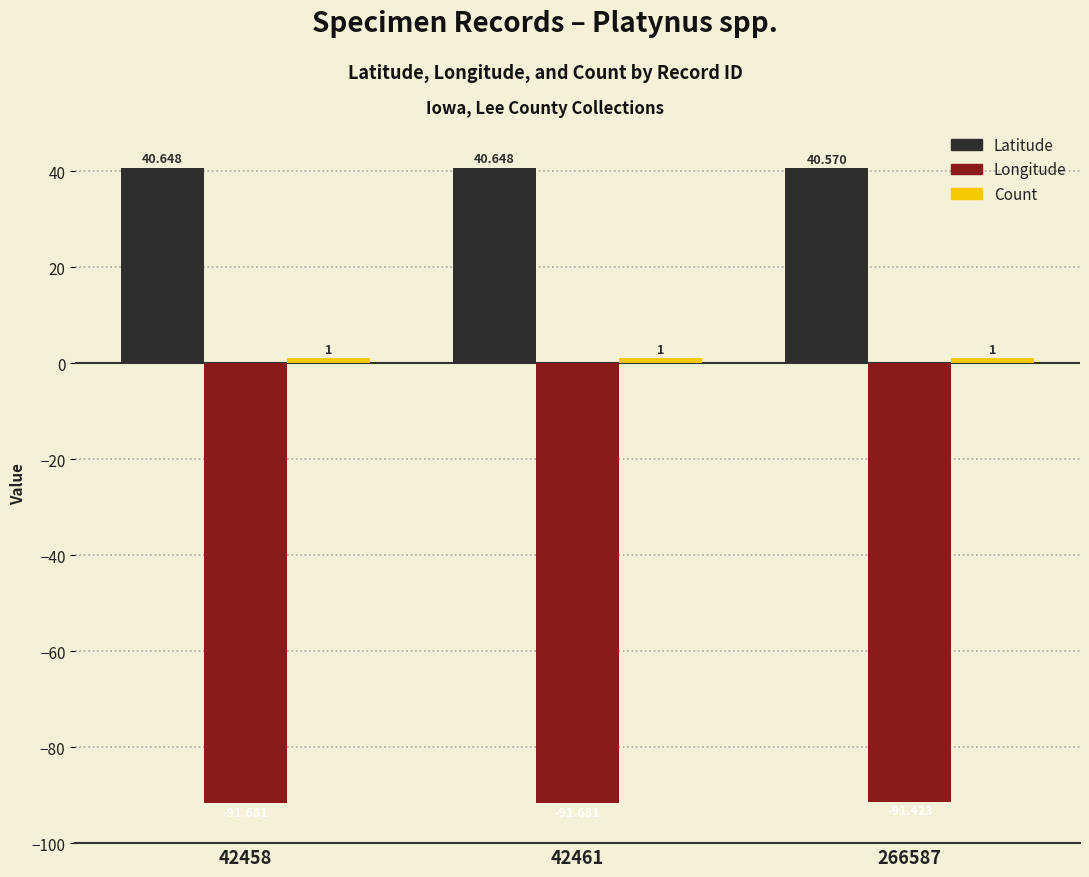

Which series has the largest total across all categories?

Latitude